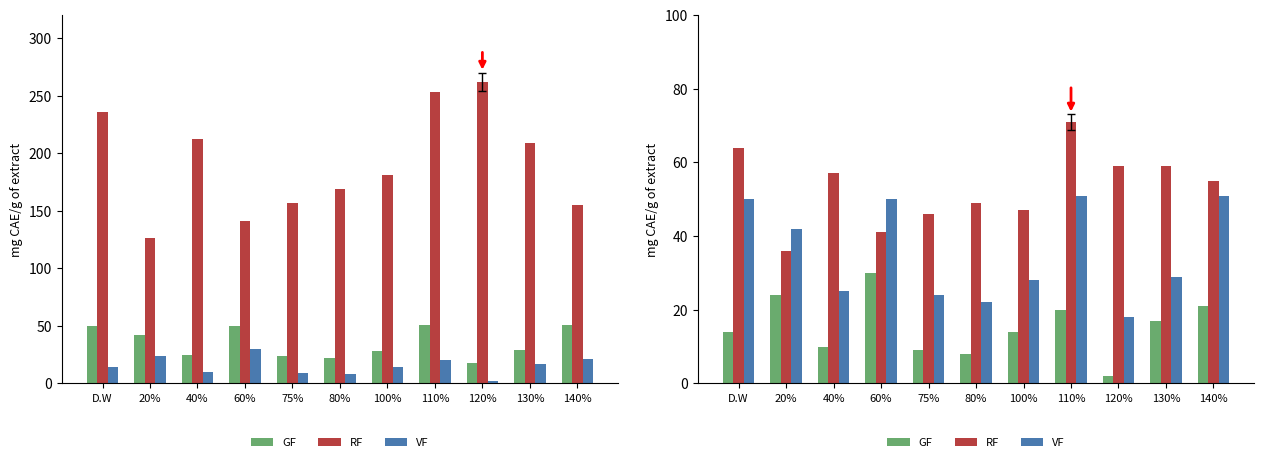

At how many categories does at least one series exceed 47?

8